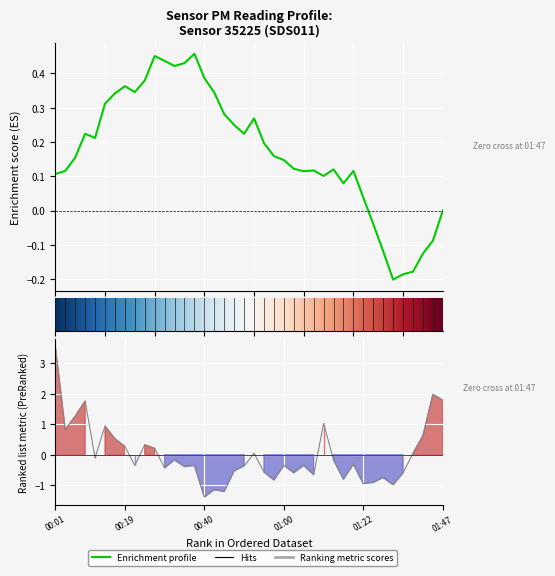

How many points are lower than both their immediate neighbors (excluding endpoints)?

13